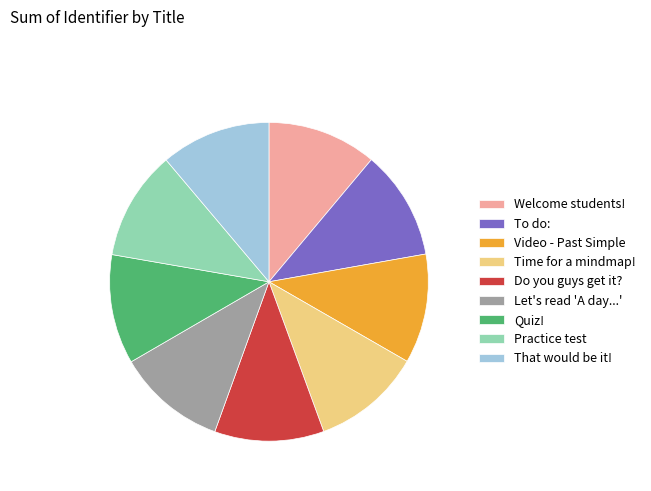

Approximately how many times larger is the value at Time for a mindmap! compared to Quiz!?

1.0